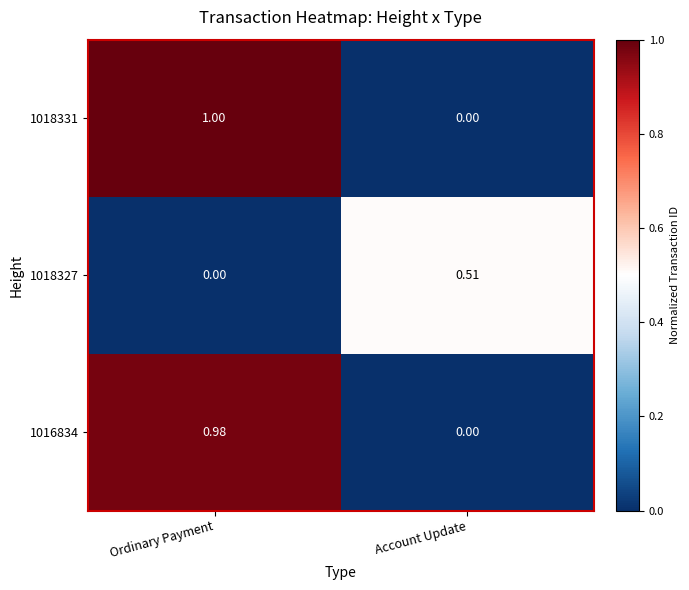

Is the value of 1018331 at Account Update greater than the value of 1018327 at Account Update?

No